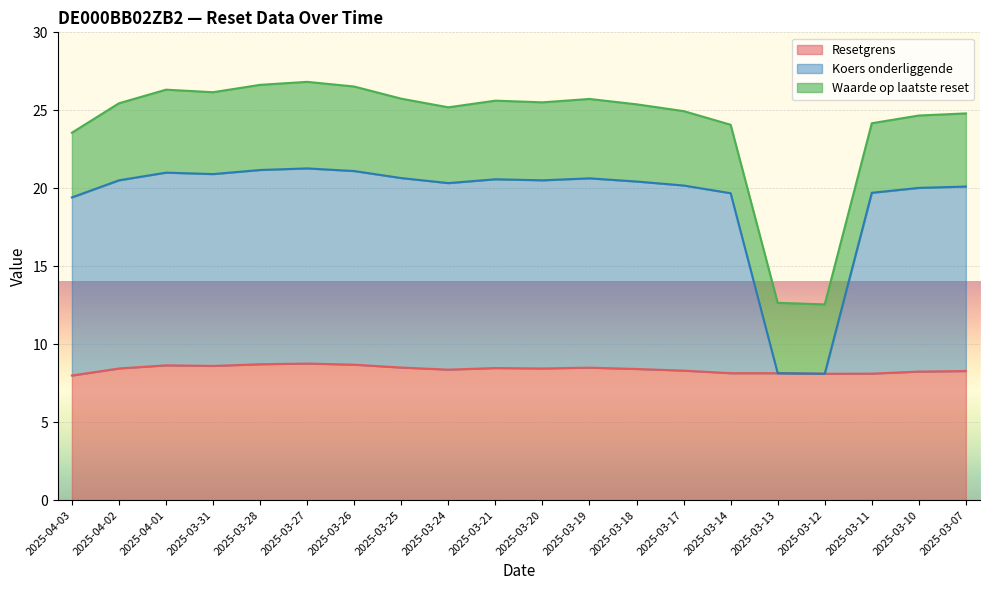

What is the total value across all series at 2025-04-01?

26.3